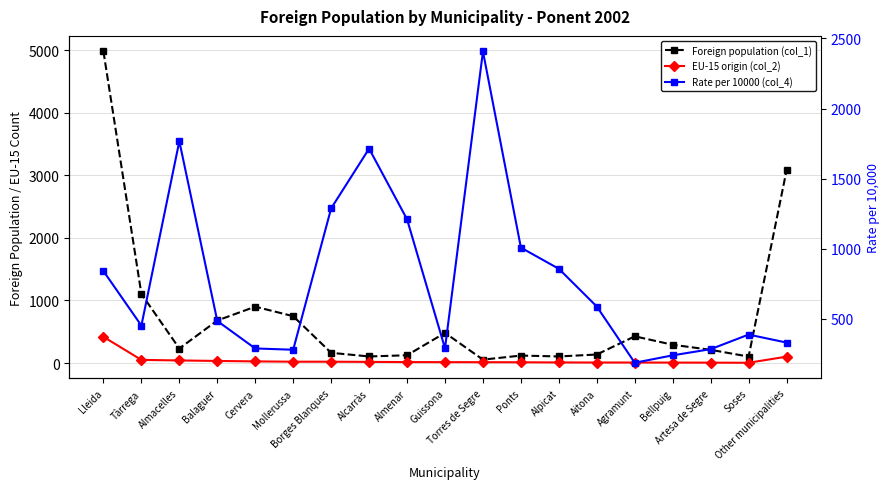

Reading left to right, extract all data points from this chart.

Foreign population (col_1): Lleida=4983	Tàrrega=1105	Almacelles=232	Balaguer=680	Cervera=901	Mollerussa=749	Borges Blanques=163	Alcarràs=105	Almenar=124	Guissona=482	Torres de Segre=54	Ponts=119	Alpicat=105	Aitona=136	Agramunt=427	Bellpuig=292	Artesa de Segre=211	Soses=103	Other municipalities=3083
EU-15 origin (col_2): Lleida=419	Tàrrega=50	Almacelles=41	Balaguer=33	Cervera=26	Mollerussa=21	Borges Blanques=21	Alcarràs=18	Almenar=15	Guissona=14	Torres de Segre=13	Ponts=12	Alpicat=9	Aitona=8	Agramunt=8	Bellpuig=7	Artesa de Segre=6	Soses=4	Other municipalities=102
Rate per 10000 (col_4): Lleida=841	Tàrrega=452	Almacelles=1767	Balaguer=485	Cervera=289	Mollerussa=280	Borges Blanques=1288	Alcarràs=1714	Almenar=1210	Guissona=290	Torres de Segre=2407	Ponts=1008	Alpicat=857	Aitona=588	Agramunt=187	Bellpuig=240	Artesa de Segre=284	Soses=388	Other municipalities=331